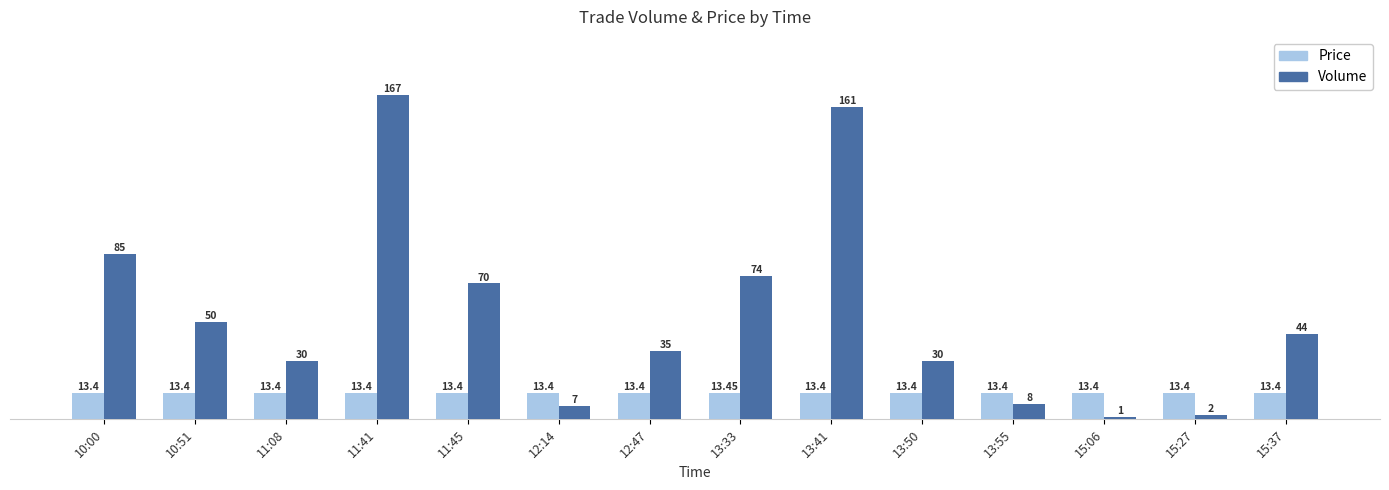

Which series has the widest spread of values?

Volume